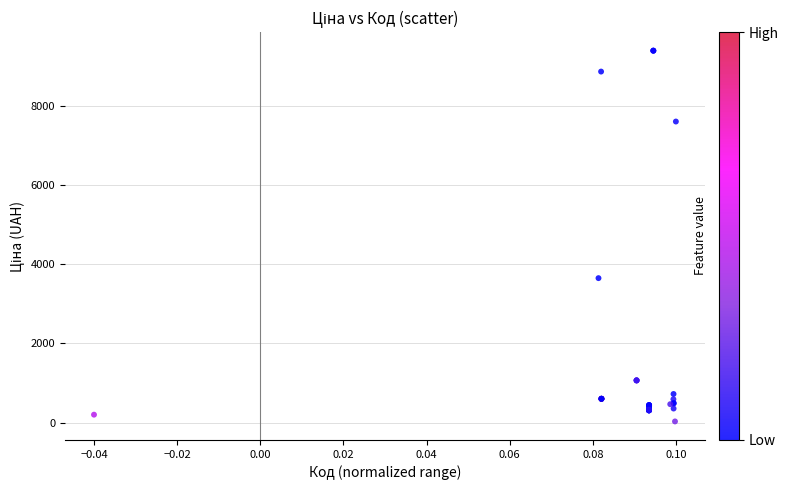

What Y value in the scatter plot is closest to 4708?

3646.5